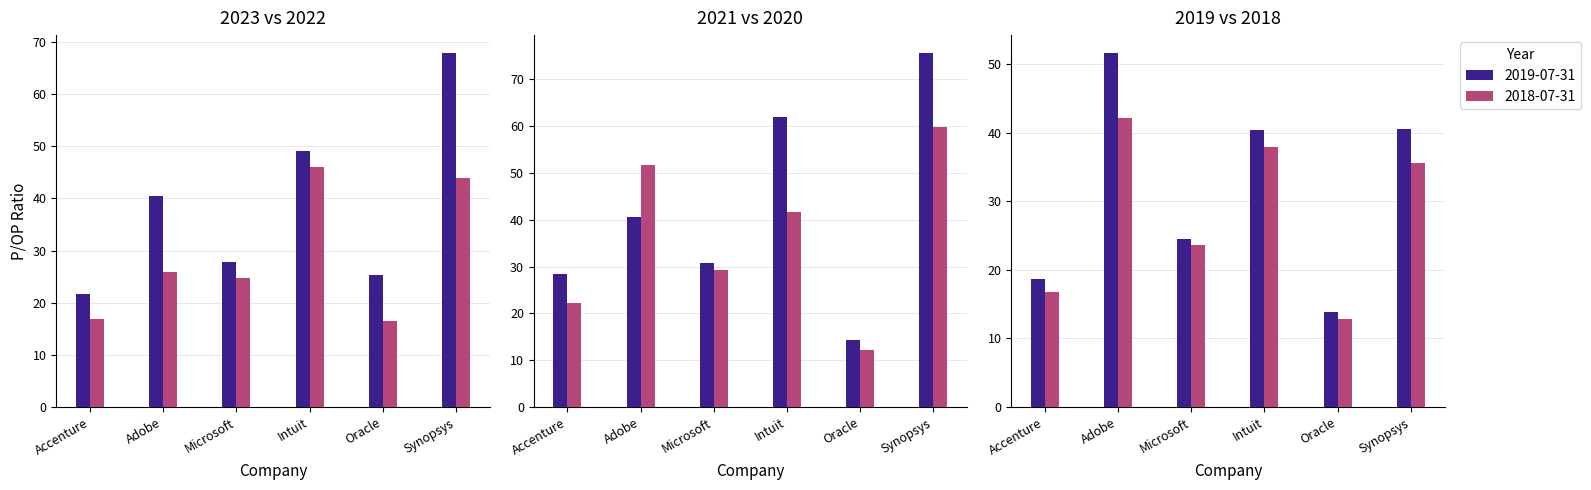

What is the lowest value of the 2018-07-31 series?

12.8